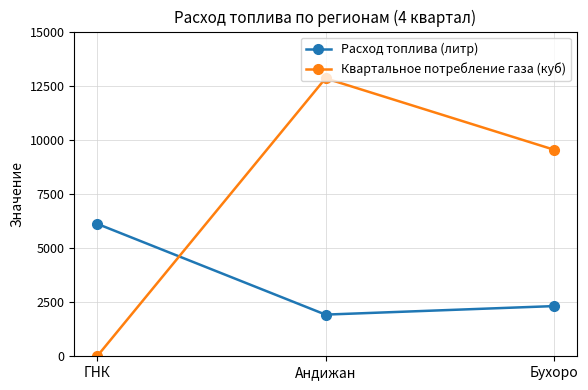

Reading left to right, transcribe all the data shown in this chart.

Расход топлива (литр): 6120.0	1924.6	2318.4
Квартальное потребление газа (куб): 0.0	12840.0	9543.0